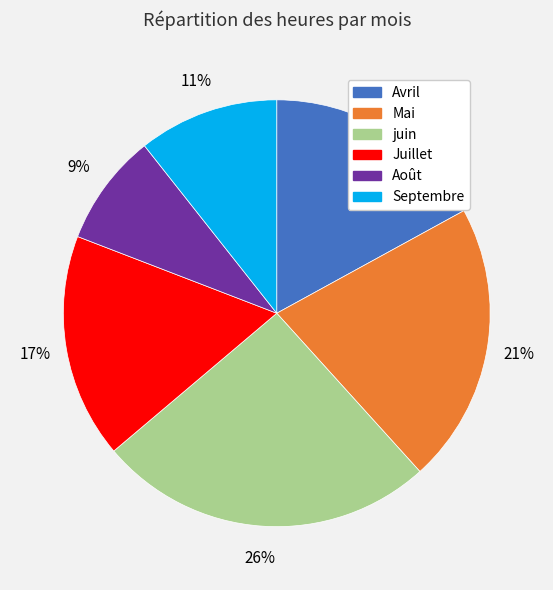

To the nearest percent, what is the average slice percentage?

17%